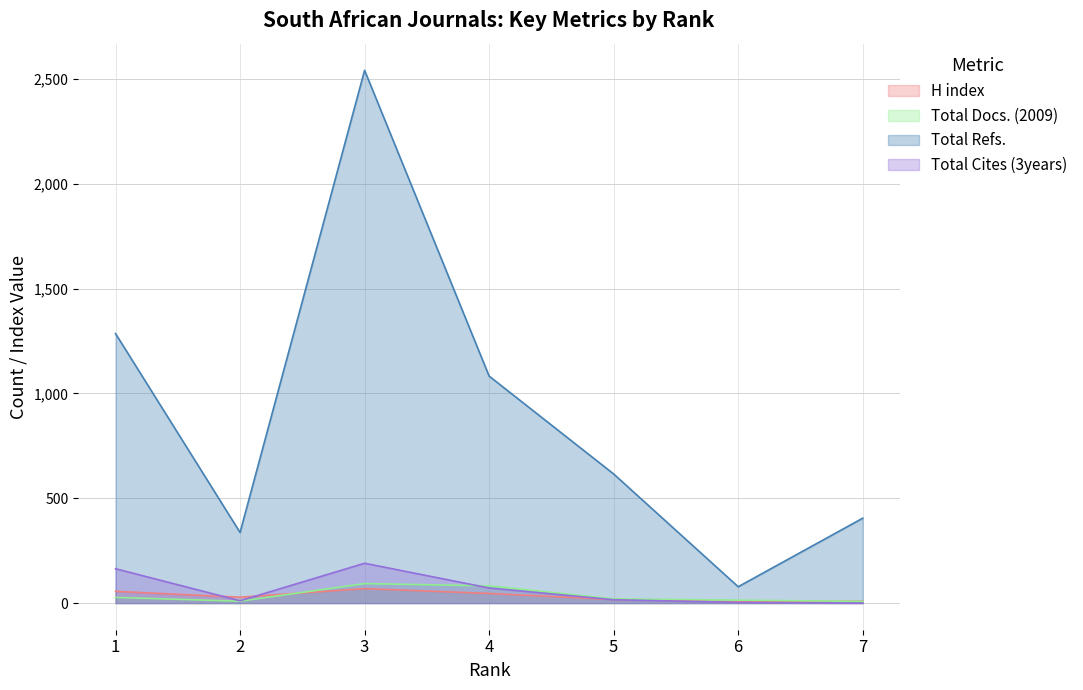

How many intersections are there between H index and Total Cites (3years)?

3